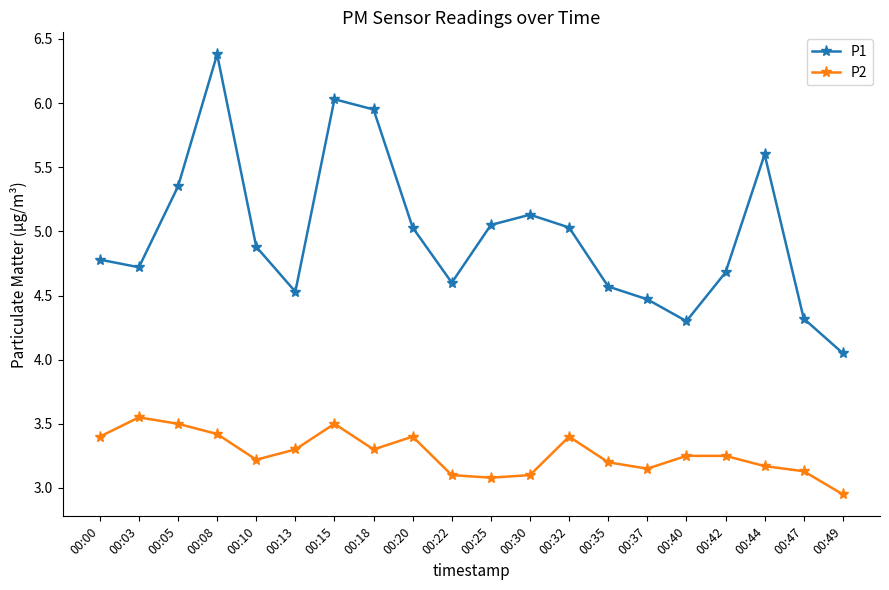

How many interior local valleys does the P1 series have?

4